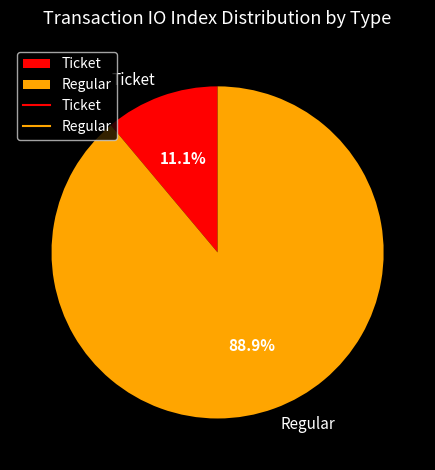

To the nearest percent, what is the combined percentage of Ticket and Regular?

100%